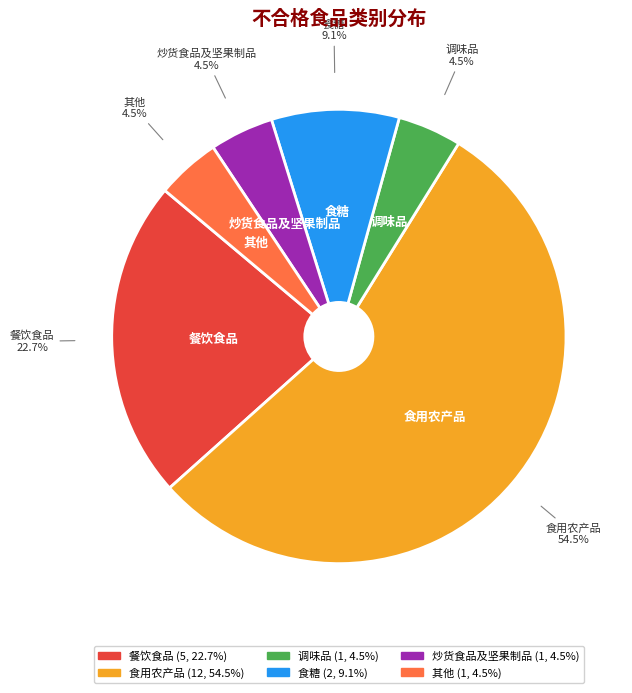

Count the number of slices in the pie.

6